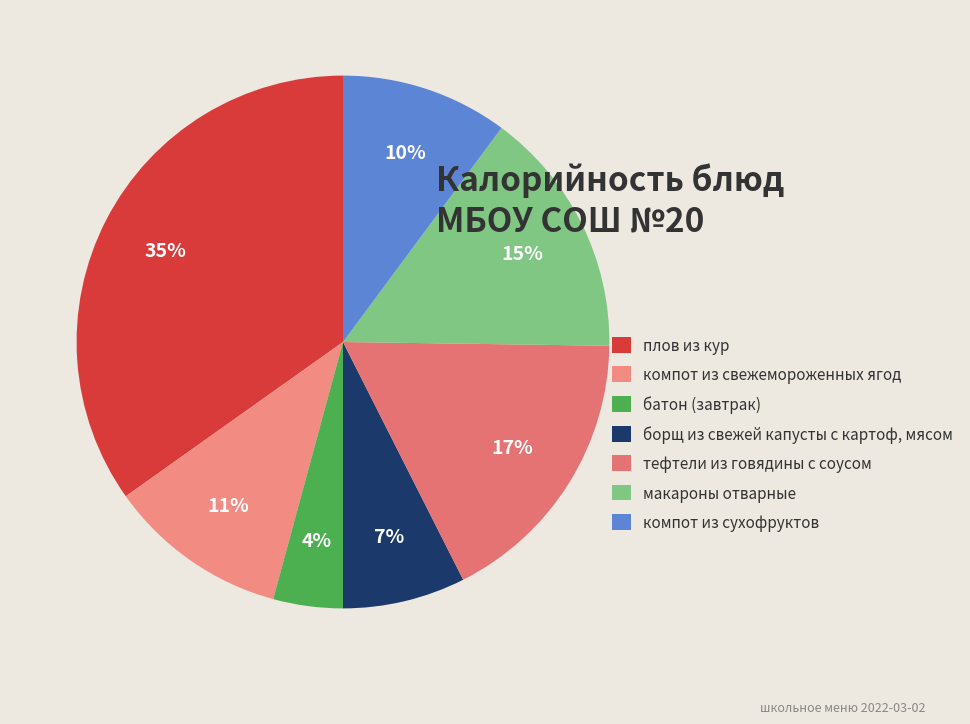

Which has a higher value, борщ из свежей капусты с картоф, мясом or плов из кур?

плов из кур